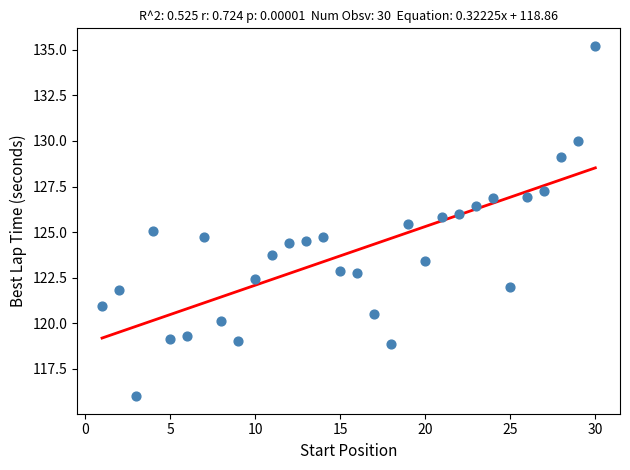

What is the range of X values (max minus min)?

29.0